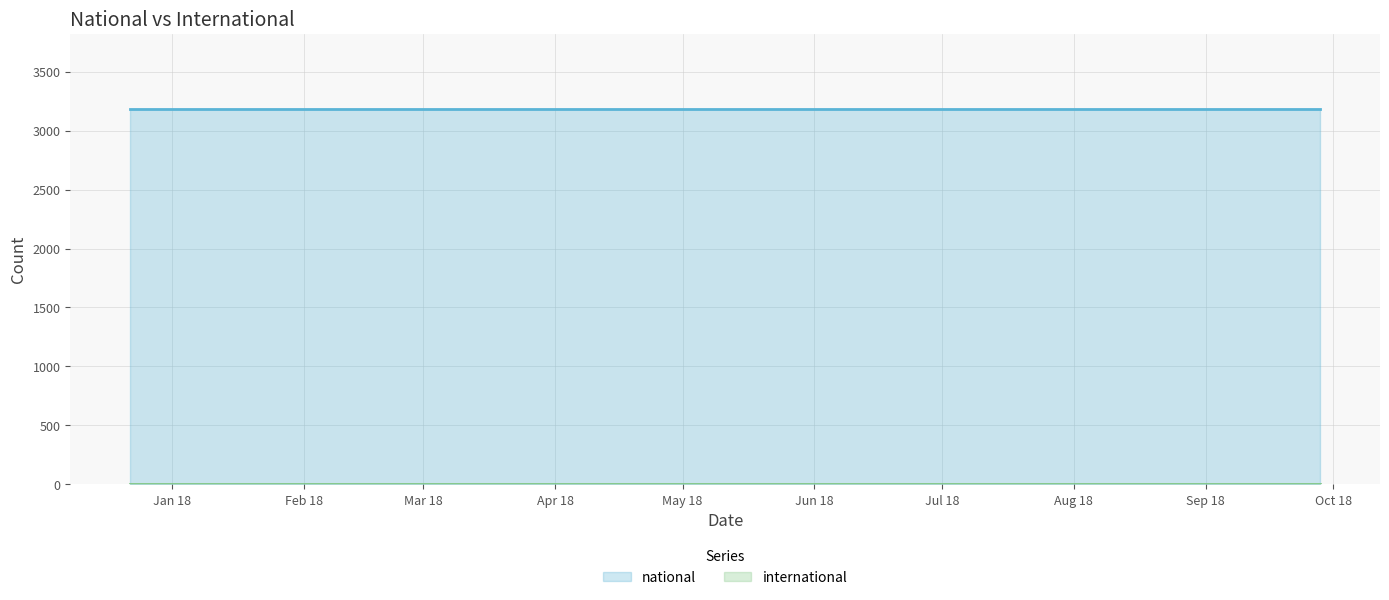

True or false: national has more than 1 points higher than both neighbors.

False